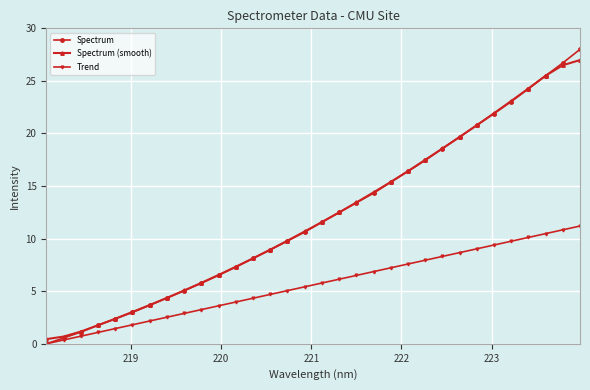

What is the highest value of the Spectrum series?

28.0